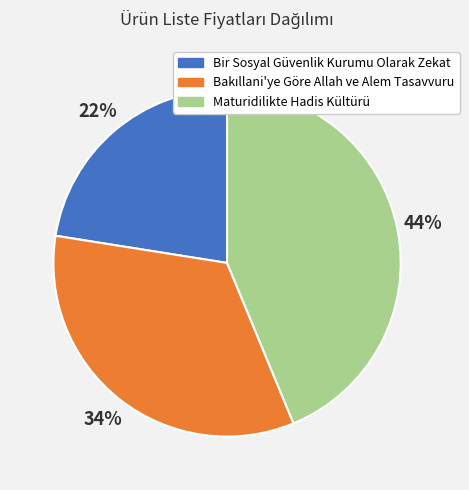

Is it true that Maturidilikte Hadis Kültürü is 44% of the pie?

True